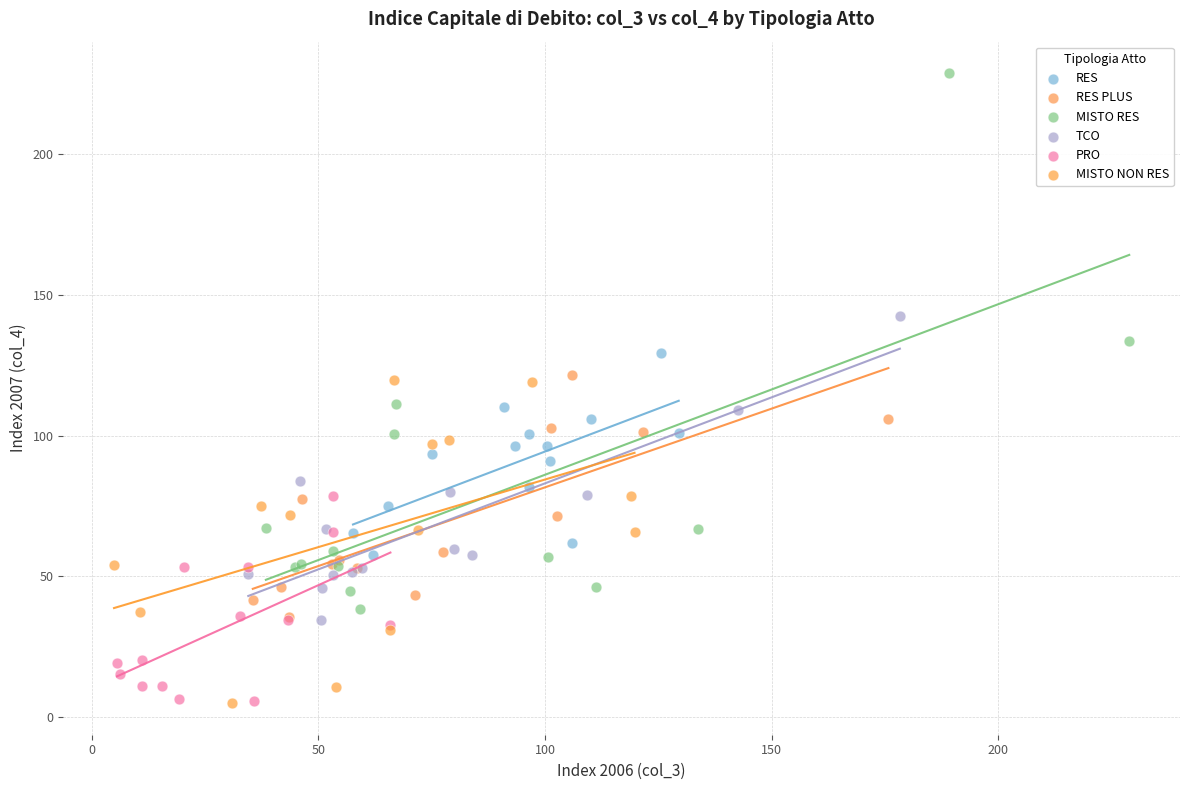

Which series reaches the maximum Y coordinate?

MISTO RES